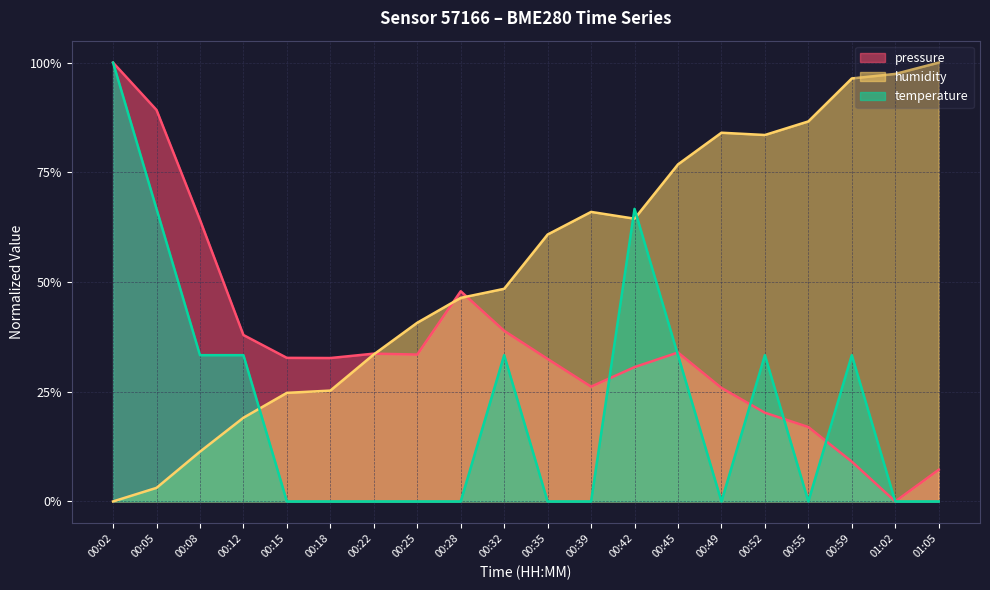

Reading left to right, what are all the values shown in this chart?

pressure: 00:02=1.0	00:05=0.9	00:08=0.6	00:12=0.4	00:15=0.3	00:18=0.3	00:22=0.3	00:25=0.3	00:28=0.5	00:32=0.4	00:35=0.3	00:39=0.3	00:42=0.3	00:45=0.3	00:49=0.3	00:52=0.2	00:55=0.2	00:59=0.1	01:02=0.0	01:05=0.1
humidity: 00:02=0.0	00:05=0.0	00:08=0.1	00:12=0.2	00:15=0.2	00:18=0.3	00:22=0.3	00:25=0.4	00:28=0.5	00:32=0.5	00:35=0.6	00:39=0.7	00:42=0.6	00:45=0.8	00:49=0.8	00:52=0.8	00:55=0.9	00:59=1.0	01:02=1.0	01:05=1.0
temperature: 00:02=1.0	00:05=0.7	00:08=0.3	00:12=0.3	00:15=0.0	00:18=0.0	00:22=0.0	00:25=0.0	00:28=0.0	00:32=0.3	00:35=0.0	00:39=0.0	00:42=0.7	00:45=0.3	00:49=0.0	00:52=0.3	00:55=0.0	00:59=0.3	01:02=0.0	01:05=0.0